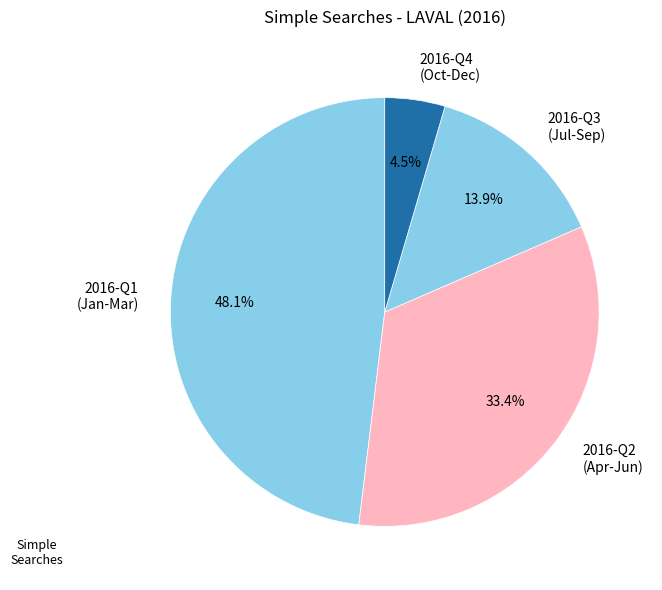

Is there a majority slice in this chart?

No